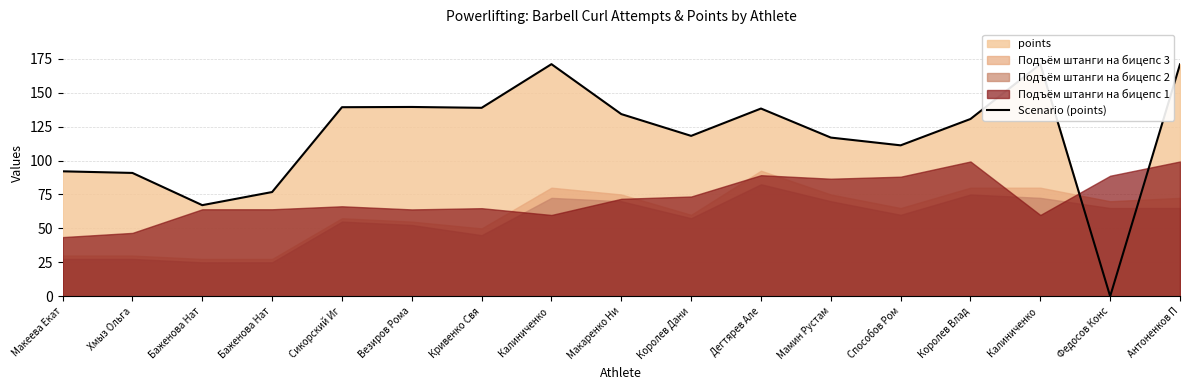

Does the chart have visible grid lines?

Yes